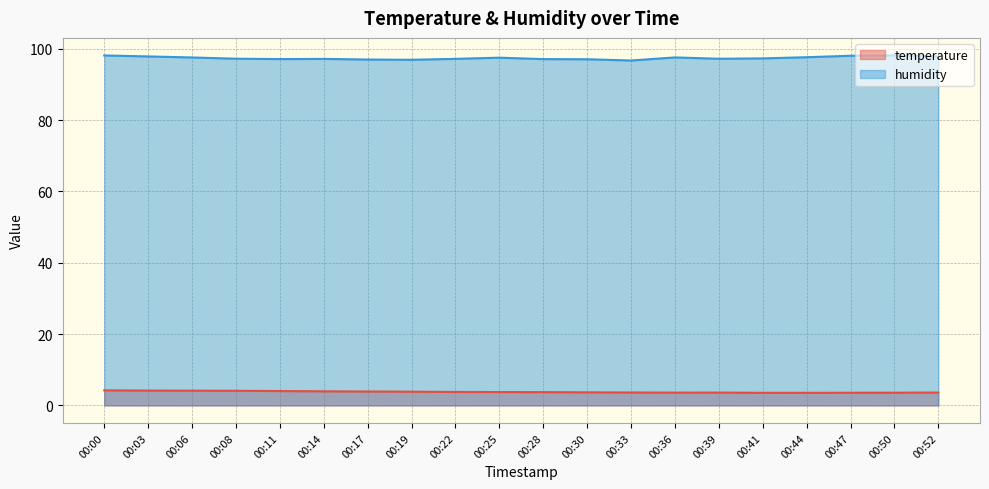

How many data points in humidity are less than 97?

3